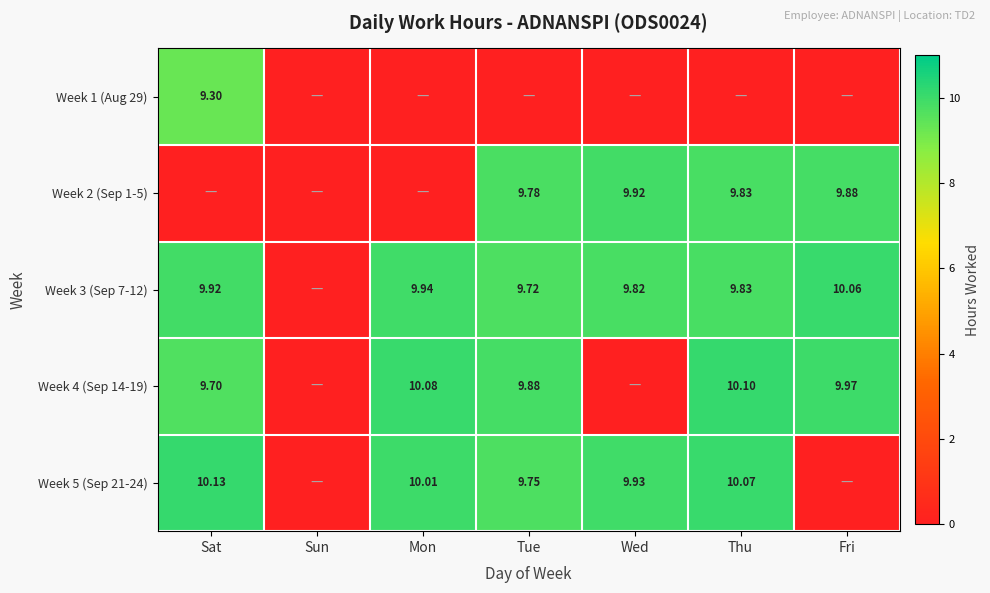

What is the approximate value of Week 3 (Sep 7-12) at Wed?

9.8